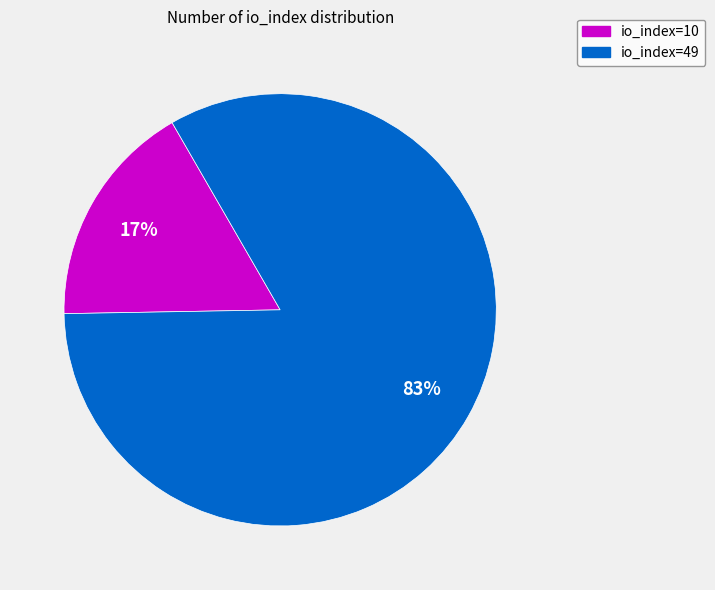

Rank the categories by value from lowest to highest.

io_index=10, io_index=49